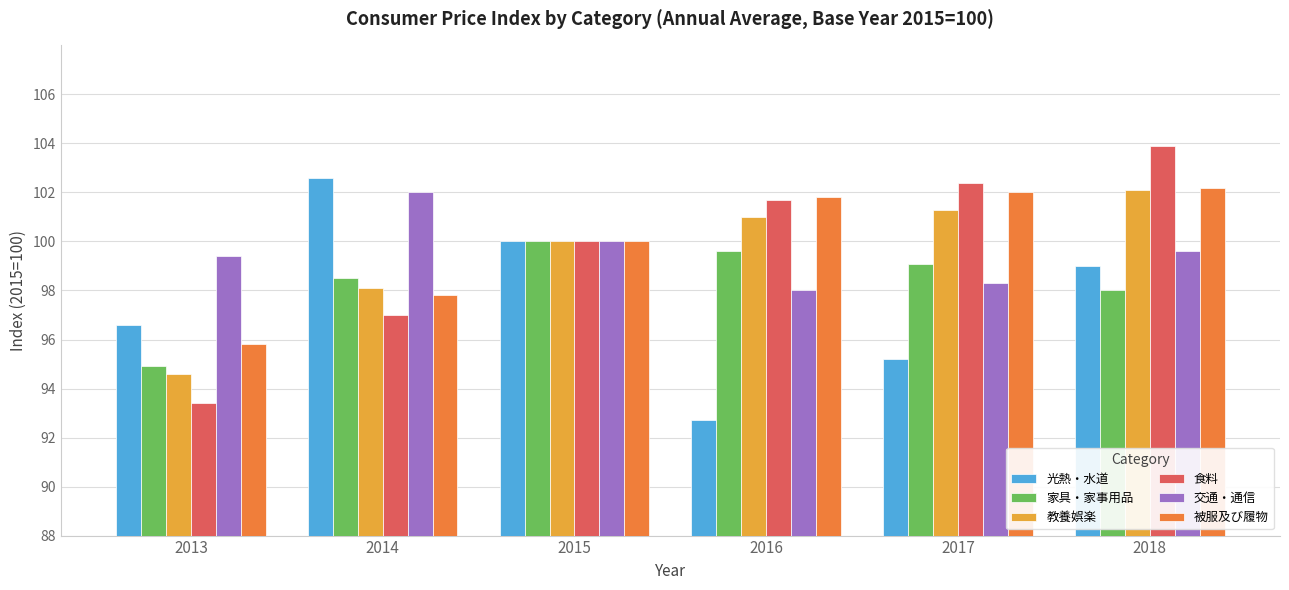

What is the total value across all series at 2017?

598.3